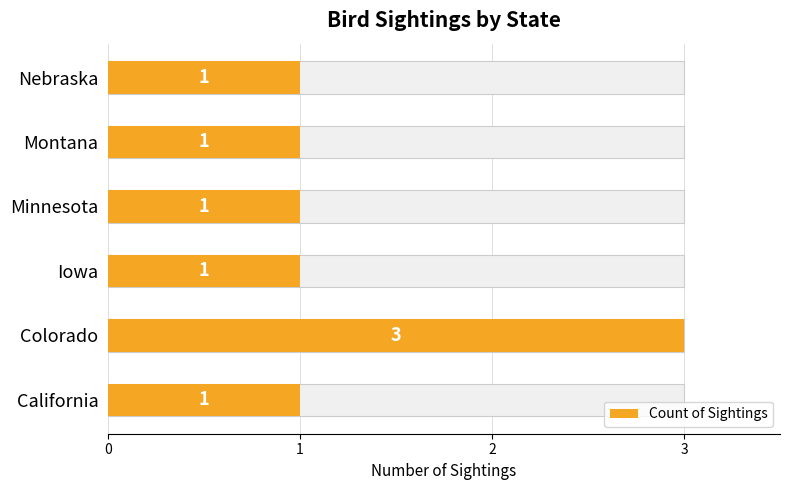

What is the smallest value displayed?

1